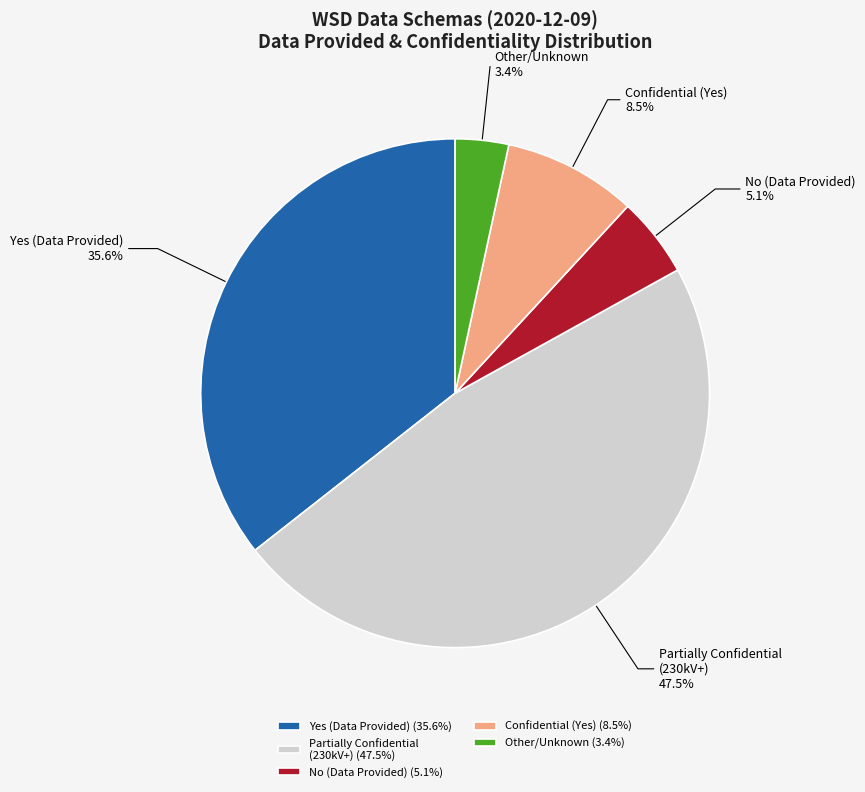

Do Other/Unknown and No (Data Provided) together represent more than half of the pie?

No